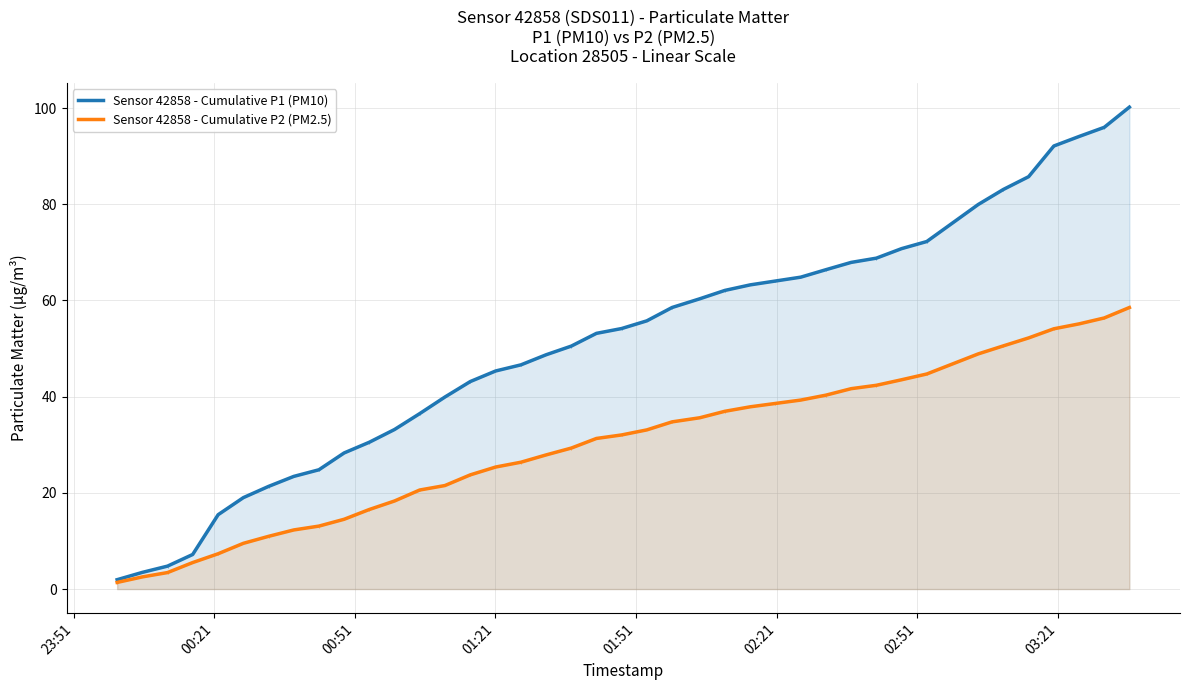

What is the highest value of the Sensor 42858 - Cumulative P2 (PM2.5) series?

58.5